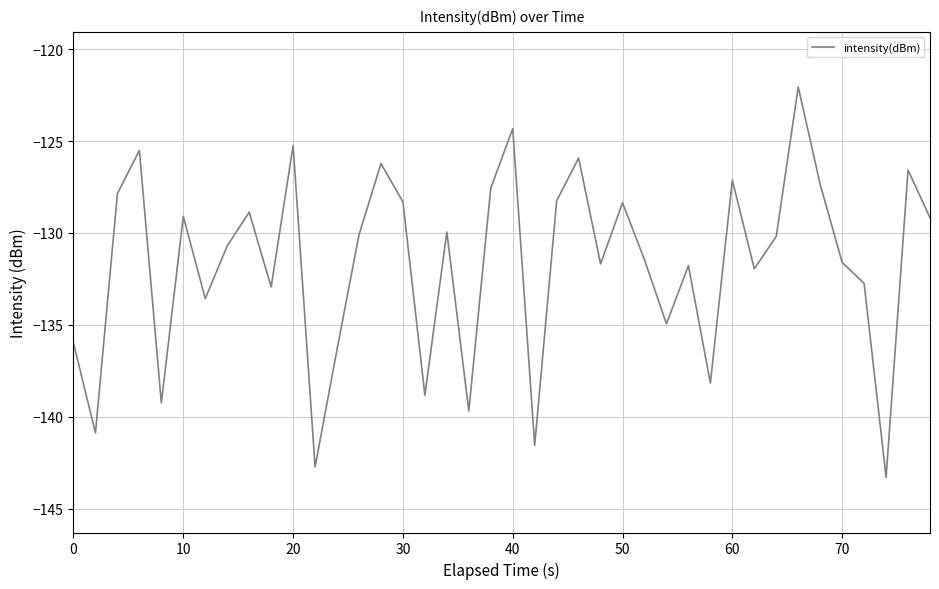

What is the smallest value displayed?

-143.3